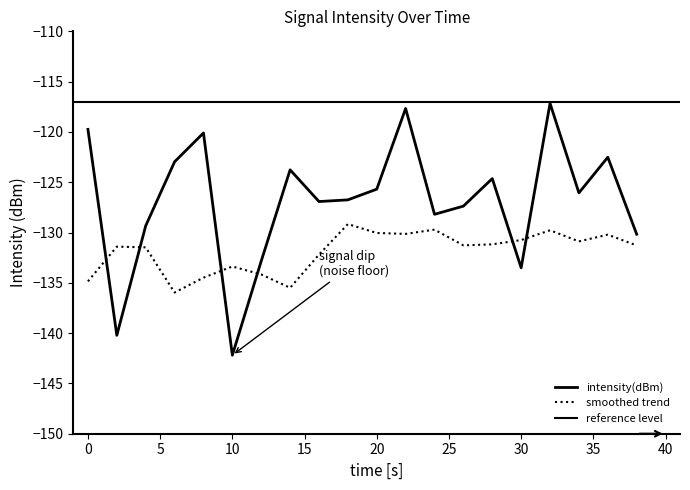

Which label corresponds to the largest value in the chart?

32